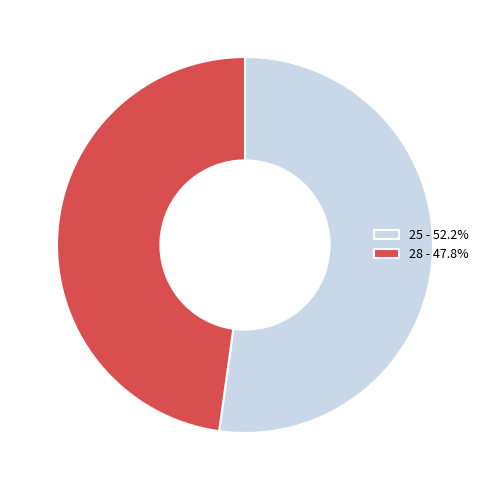

The 25 slice represents 52% of the pie. True or false?

True